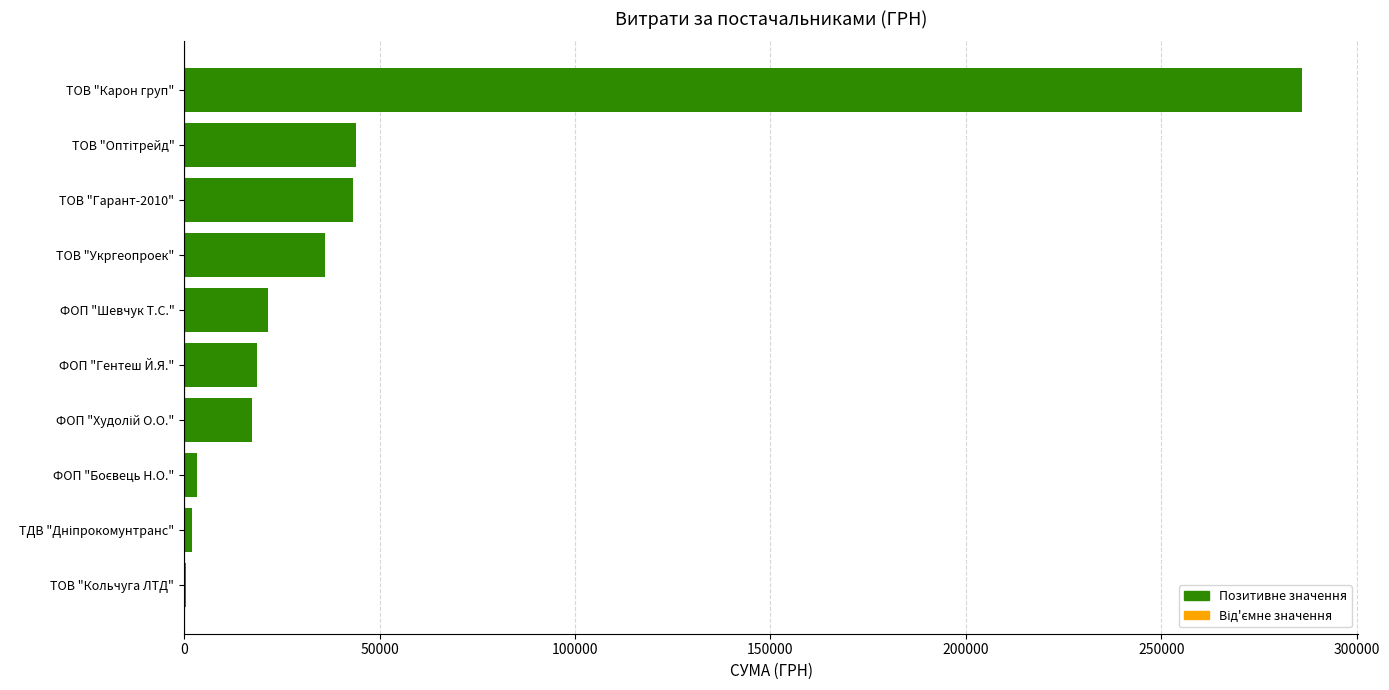

Is it true that the value at ТОВ "Карон груп" is 286013.9?

True